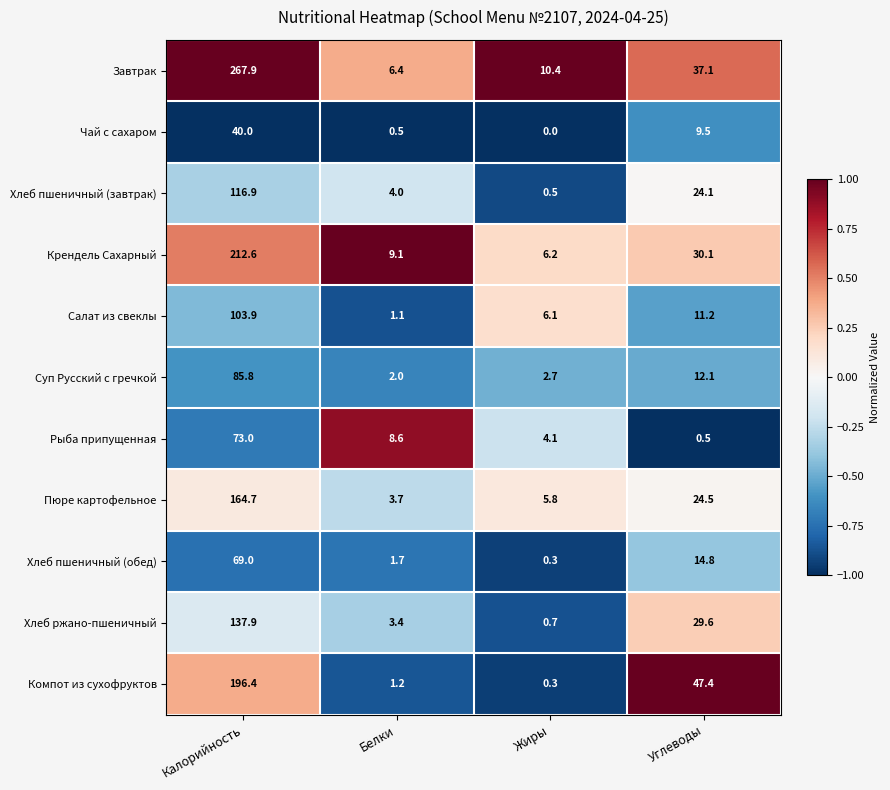

What is the greatest value displayed?

267.9